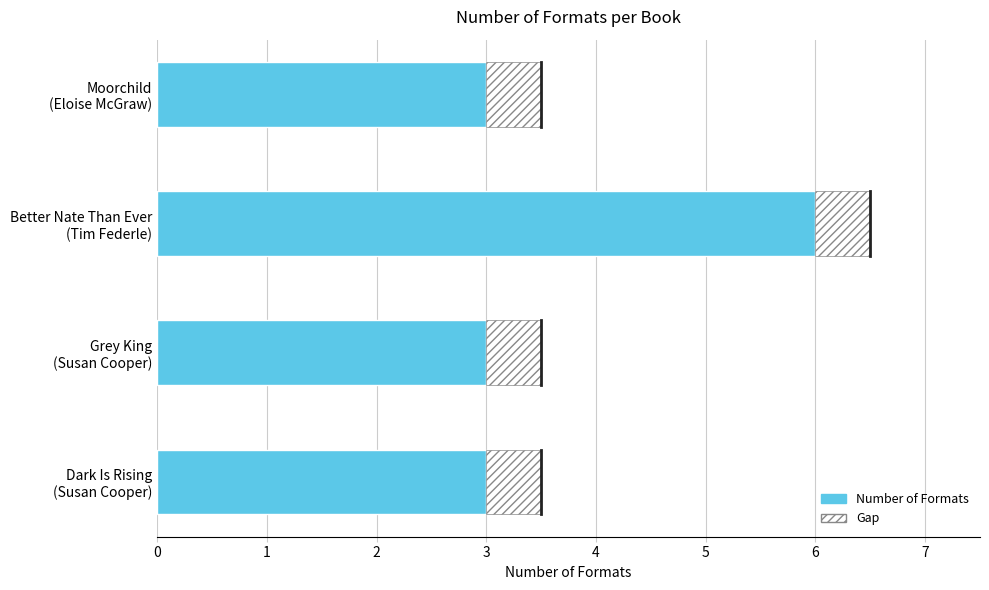

What is the ratio of the value at Dark Is Rising (Susan Cooper) to the value at Better Nate Than Ever (Tim Federle)?

0.5